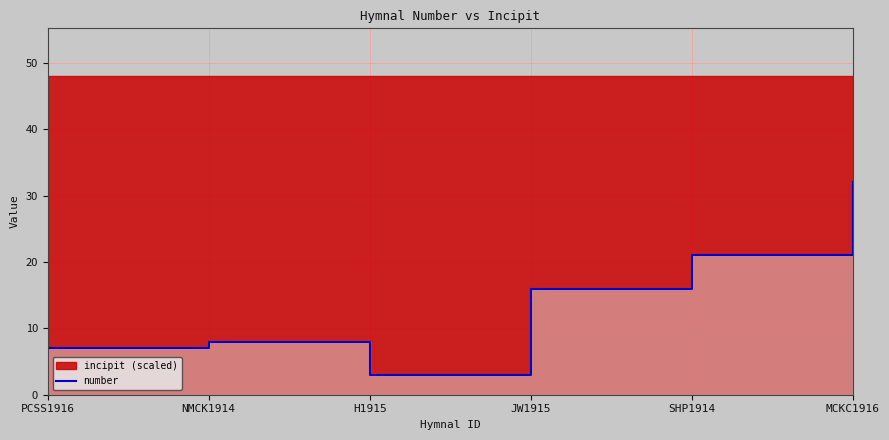

Which has a higher value, SHP1914 or NMCK1914?

SHP1914